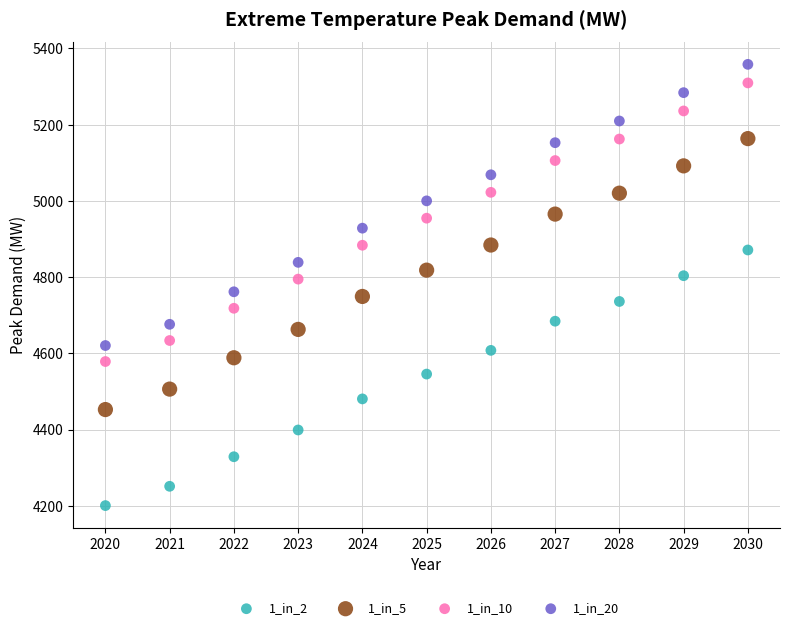

Which series has the widest spread of Y values?

1_in_20